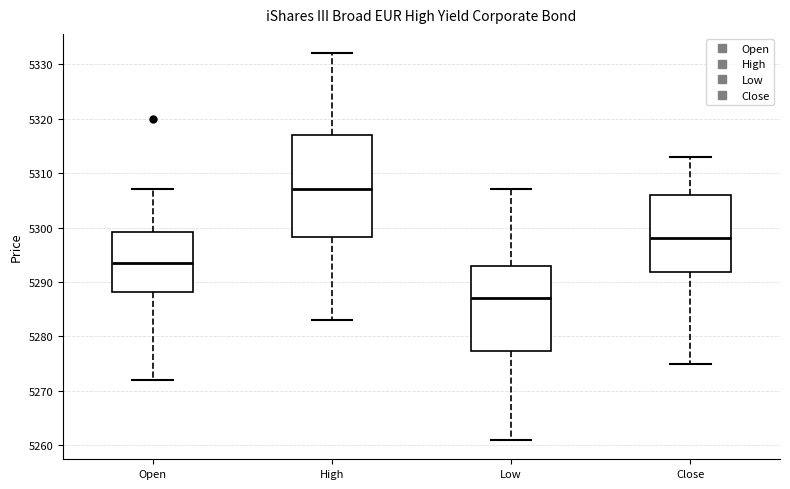

Which box's median line is the highest?

High